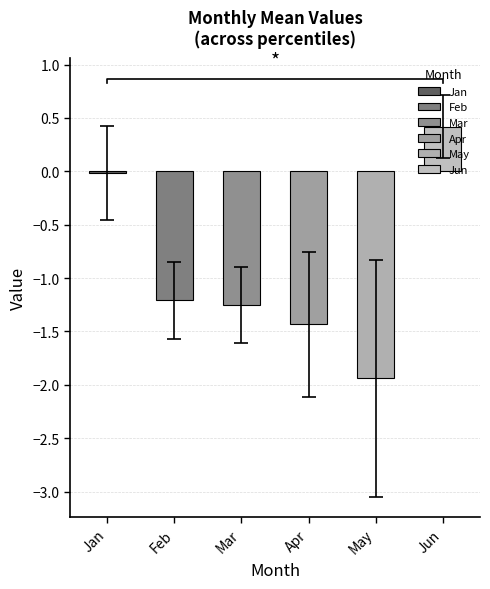

How many data points in Feb are above -1?

1